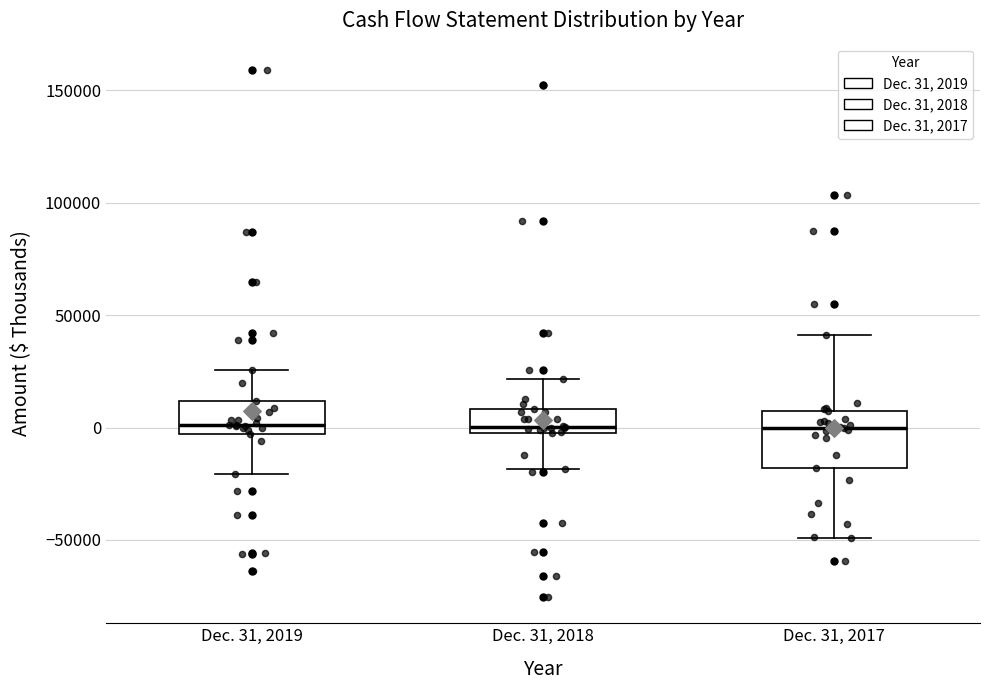

Reading left to right, read every box against the y-axis: the position of its median line, the range the box covers, and the ends of its whiskers. The values are not printed on the chart, so give them approximately, as read against the axis.

Dec. 31, 2019: median 0, box -5000 to 10000, whiskers -20000 to 25000
Dec. 31, 2018: median 0, box -5000 to 10000, whiskers -20000 to 20000
Dec. 31, 2017: median 0, box -20000 to 5000, whiskers -50000 to 40000